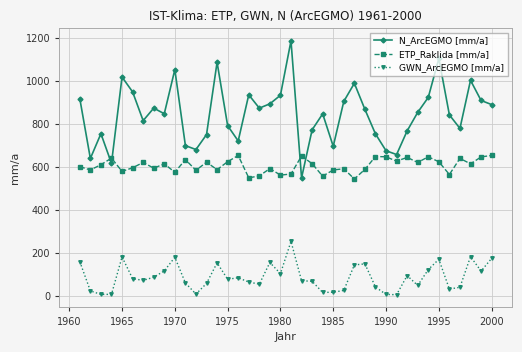

True or false: GWN_ArcEGMO [mm/a] has more than 1 points higher than both neighbors.

True